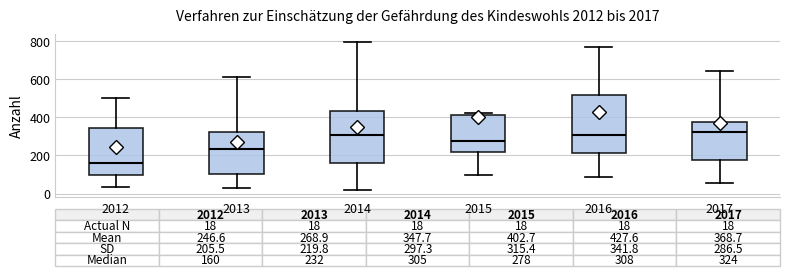

Comparing the boxes themselves (not the whiskers), which one is the tallest?

2016